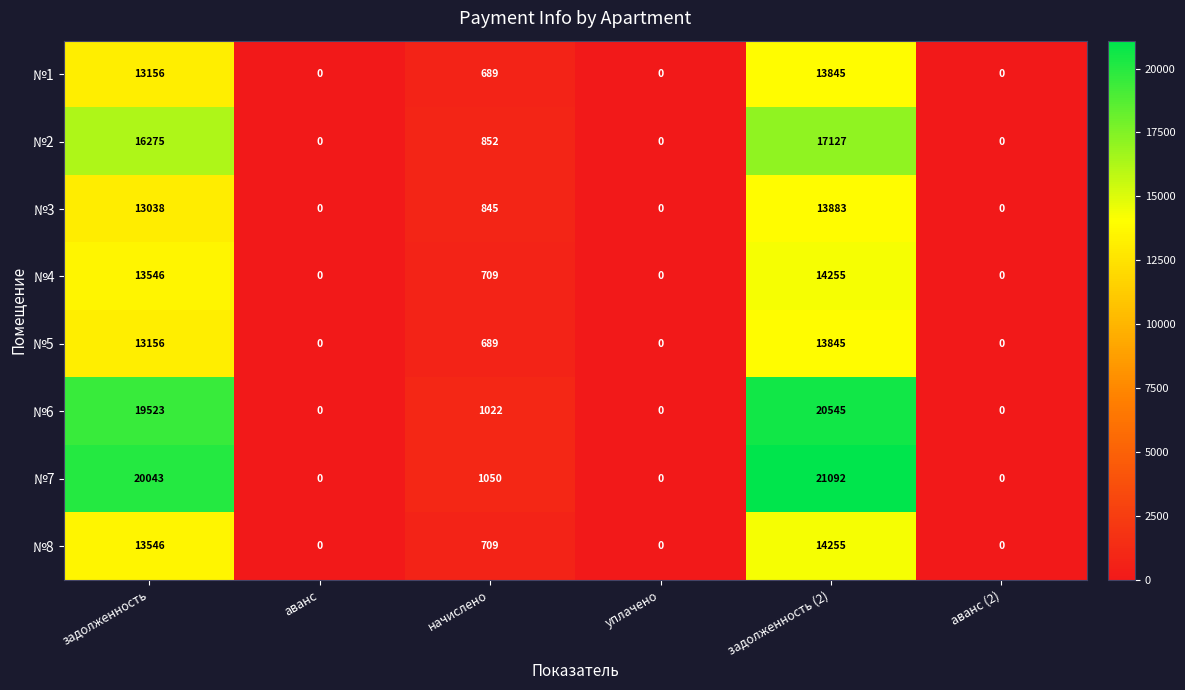

What is the greatest value displayed?

21092